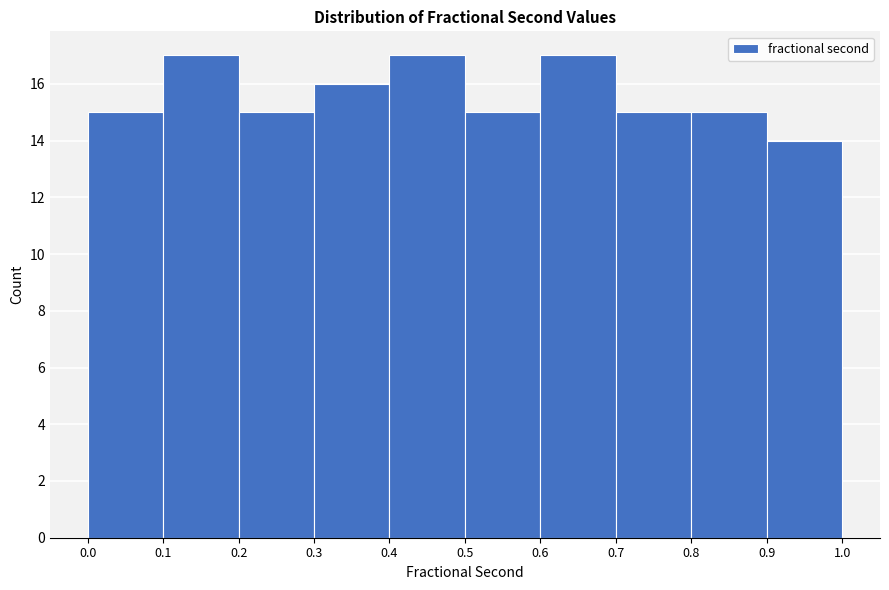

Reading left to right, list every bar in this chart as the range it spans on the x-axis followed by its height. The values are not printed on the chart, so give them approximately, as read against the axis.

0.0 to 0.1: 15
0.1 to 0.2: 17
0.2 to 0.3: 15
0.3 to 0.4: 16
0.4 to 0.5: 17
0.5 to 0.6: 15
0.6 to 0.7: 17
0.7 to 0.8: 15
0.8 to 0.9: 15
0.9 to 1.0: 14